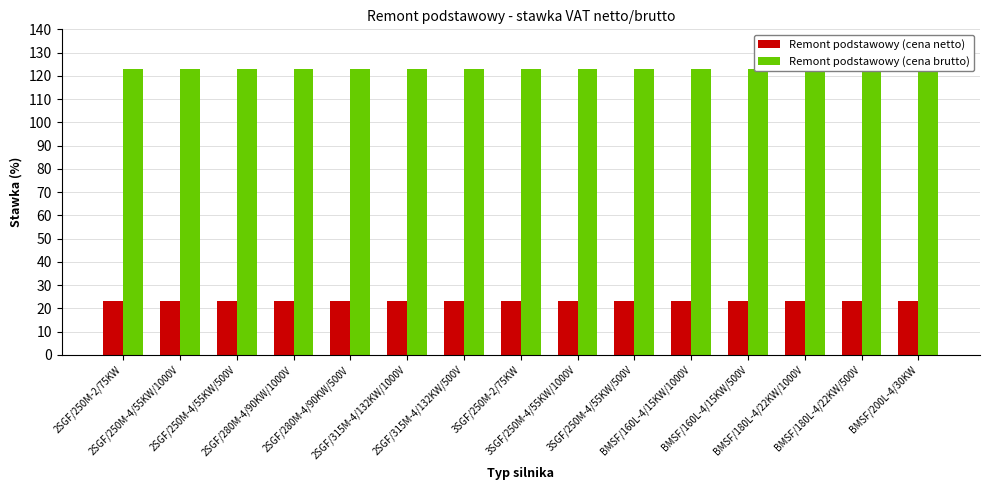

How many bars are there in each group?

2